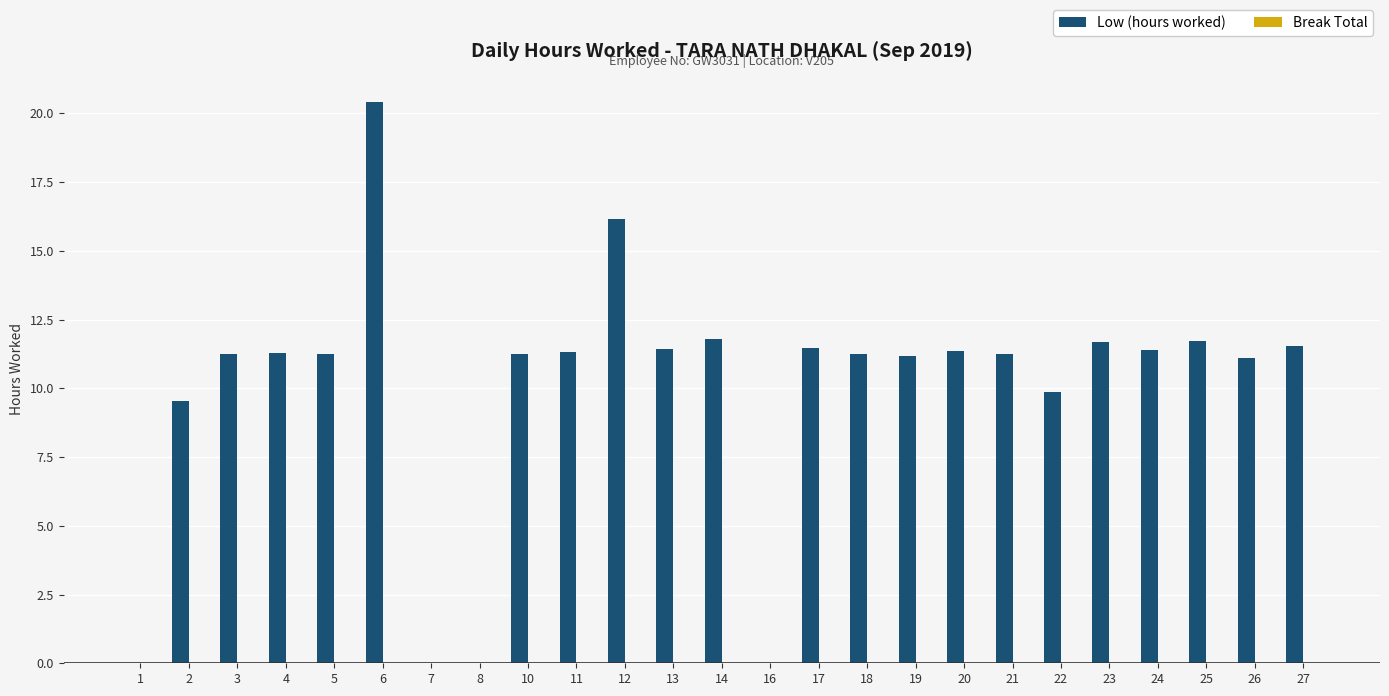

What is the greatest value displayed?

20.4